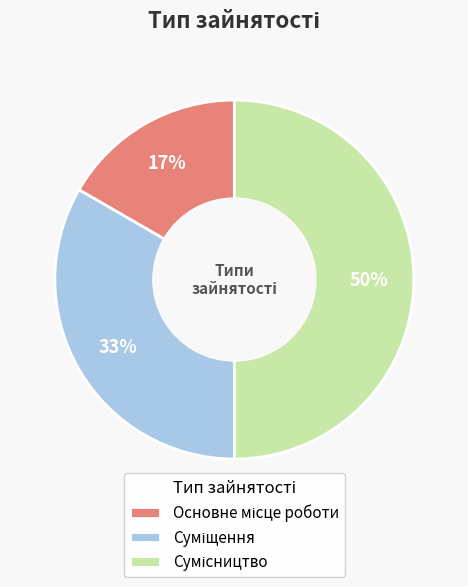

To the nearest percent, what is the difference between the largest and smallest slice percentages?

33%